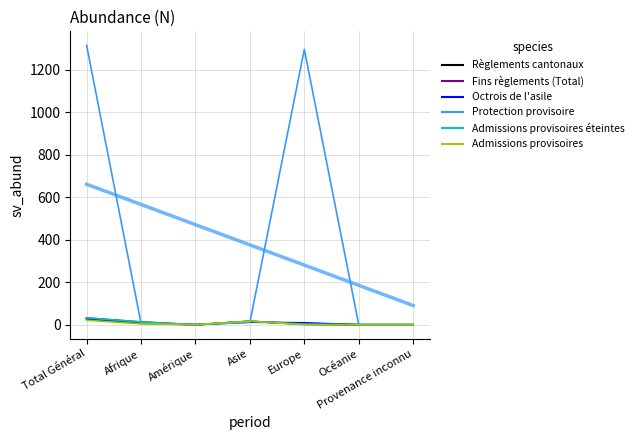

Rank the series by their maximum value, from highest to lowest.

Protection provisoire, Fins règlements (Total), Admissions provisoires éteintes, Règlements cantonaux, Octrois de l'asile, Admissions provisoires